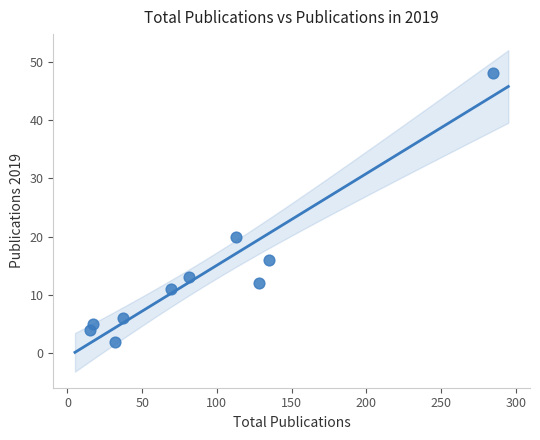

What Y value in the scatter plot is closest to 25?

20